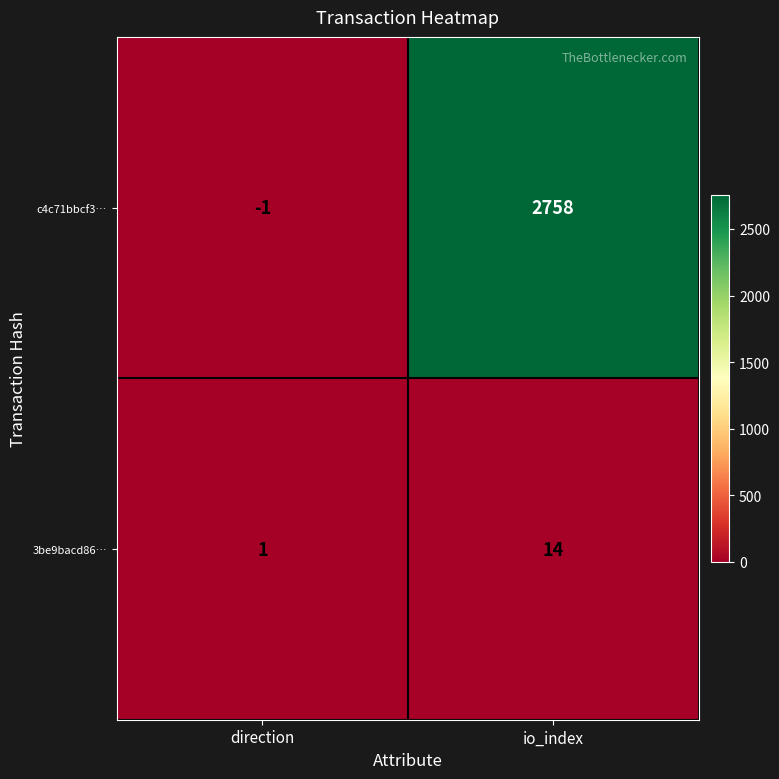

True or false: 3be9bacd86… has a value of 0 at direction.

False